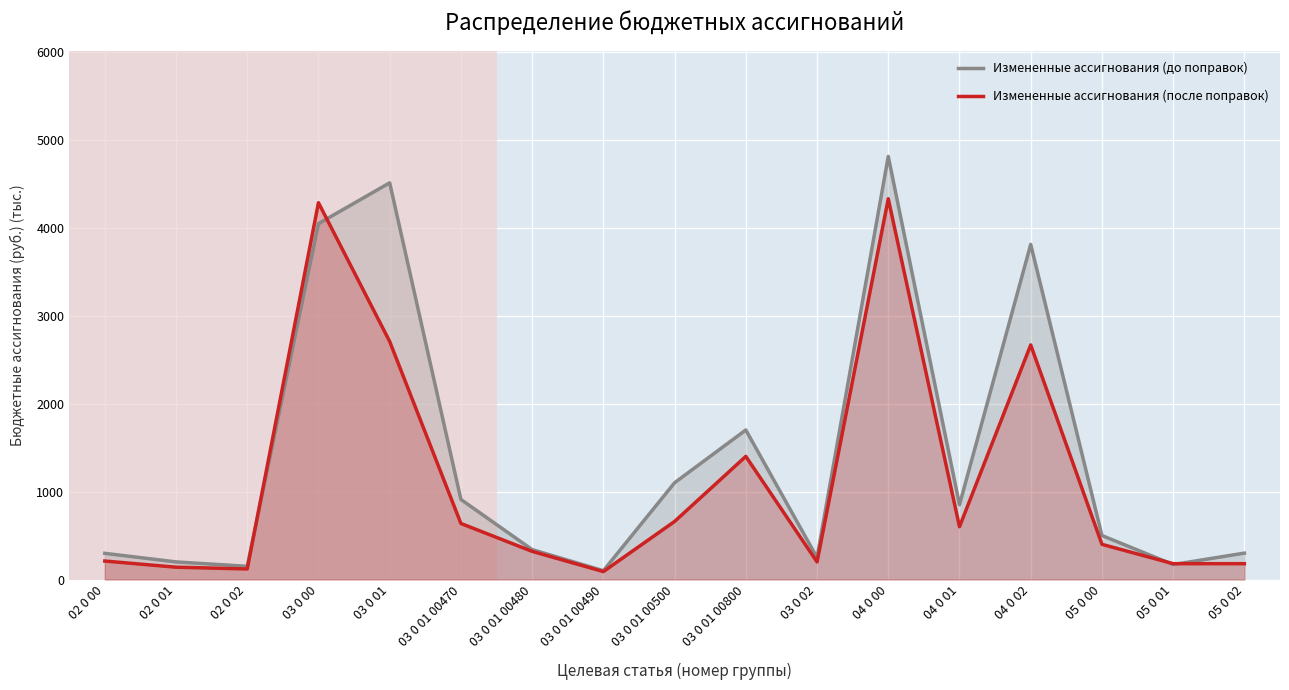

Between which two adjacent categories do Измененные ассигнования (после поправок) and Измененные ассигнования (до поправок) first intersect?

02 0 02 and 03 0 00